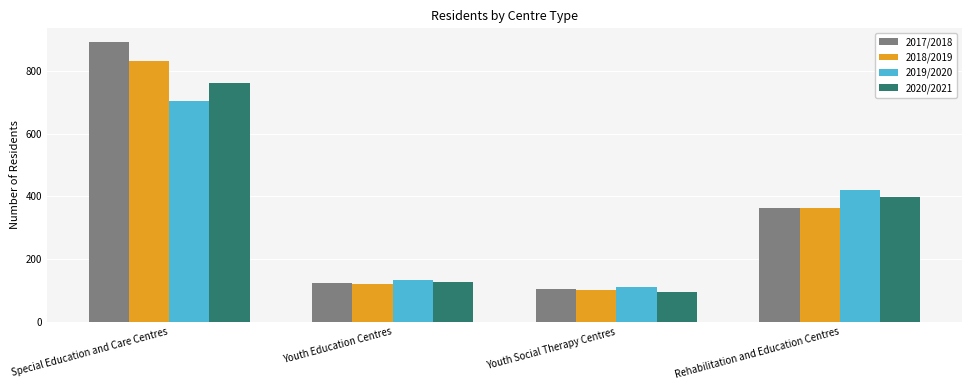

Which series changed the most between Special Education and Care Centres and Youth Social Therapy Centres?

2017/2018